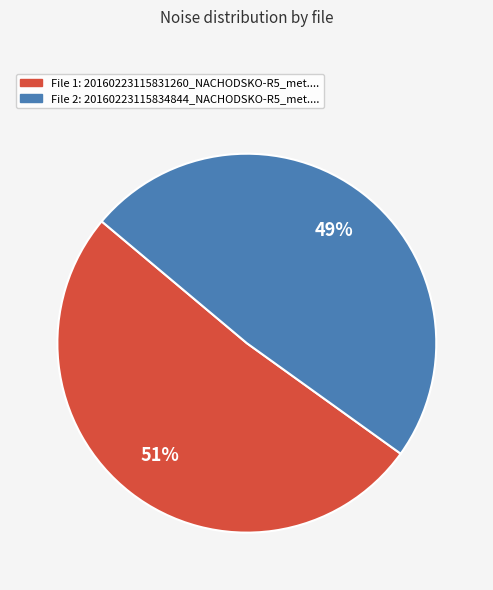

Is there a majority slice in this chart?

Yes